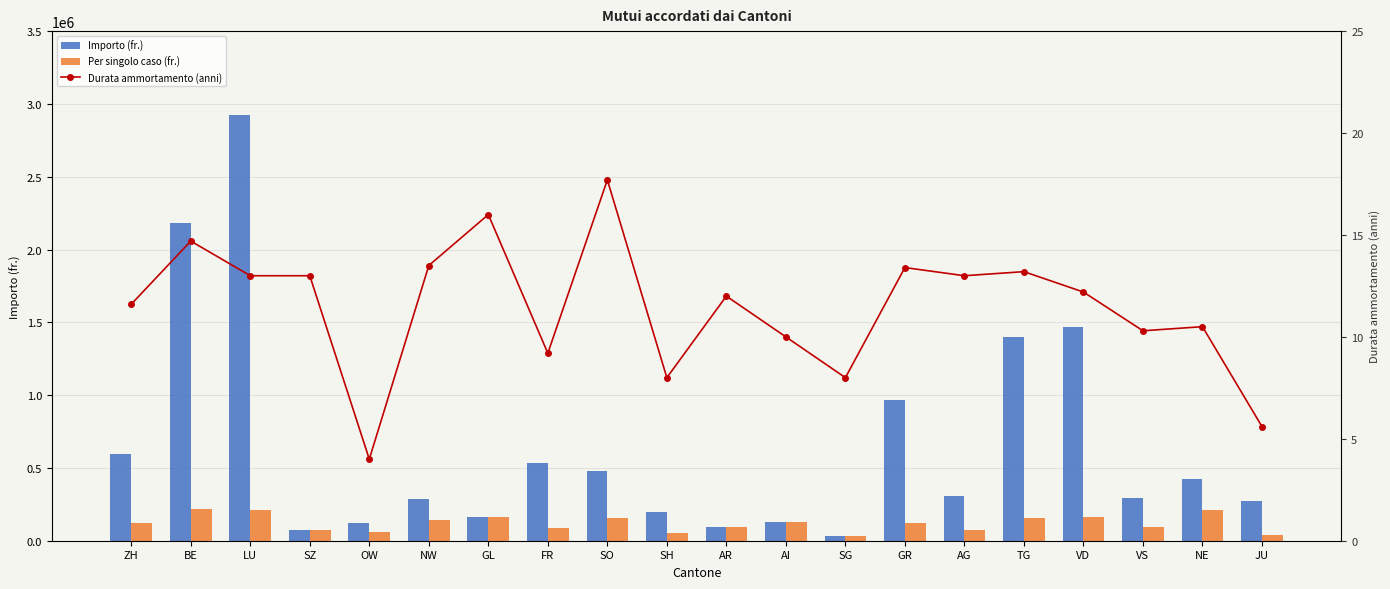

What is the minimum value for Per singolo caso (fr.)?

34000.0